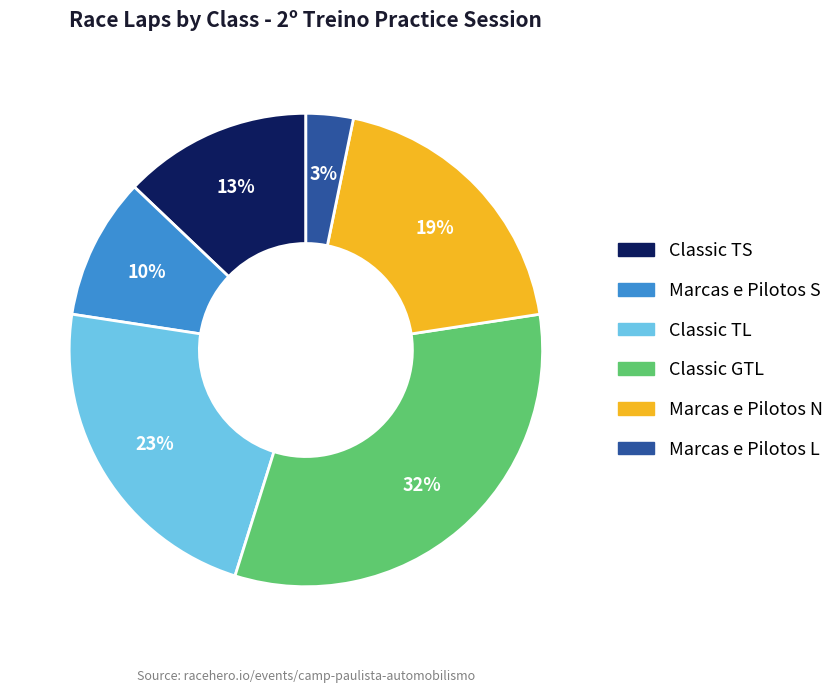

Count the number of slices in the pie.

6